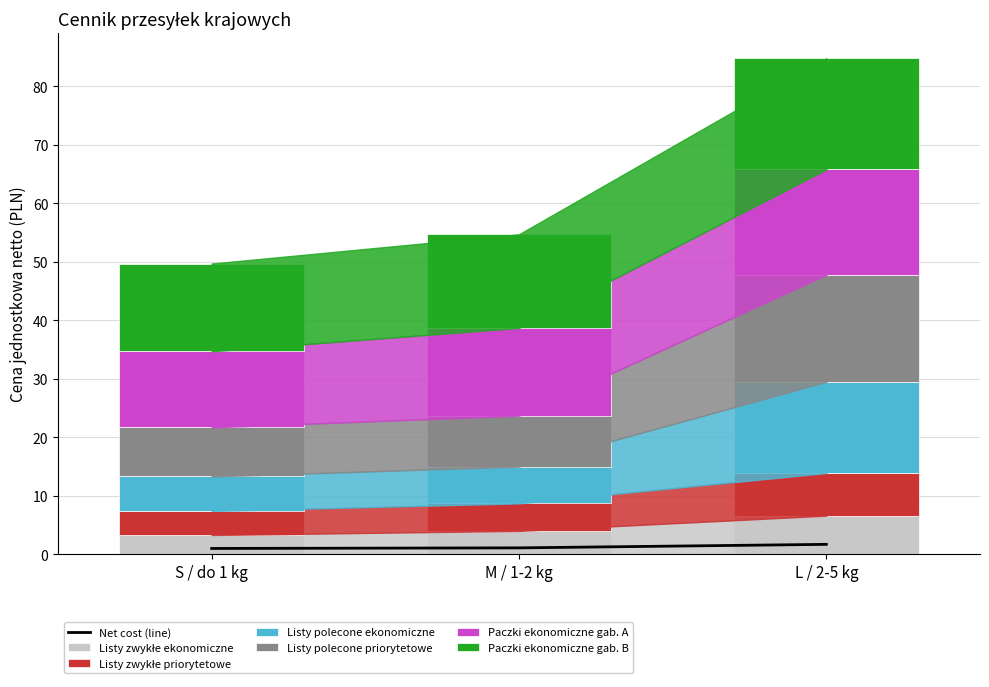

Between S / do 1 kg and L / 2-5 kg, which is larger?

L / 2-5 kg